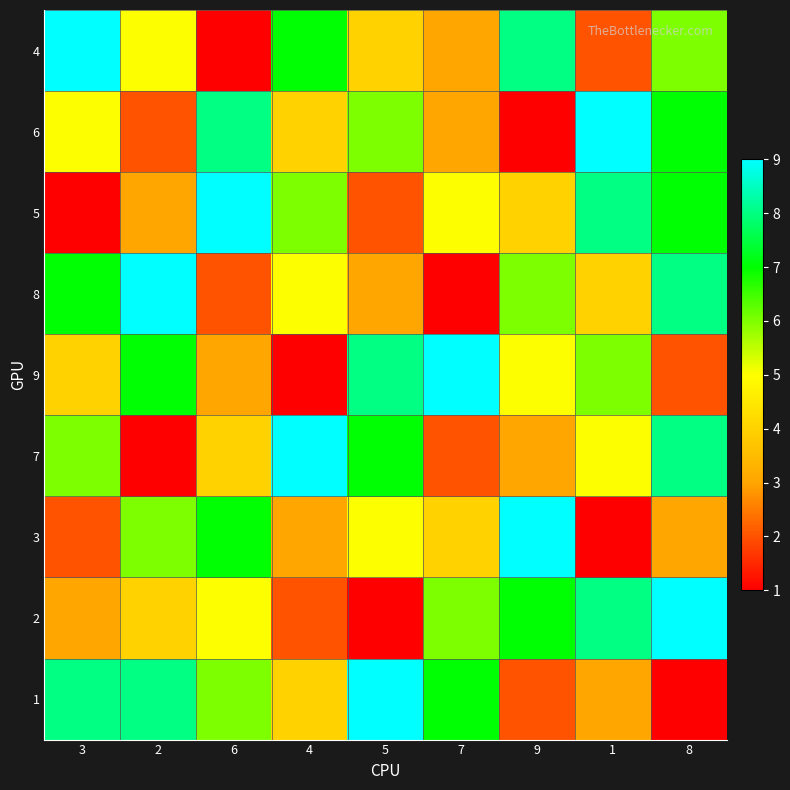

Reading left to right, what are all the values shown in this chart?

4: 3=9	2=5	6=1	4=7	5=4	7=3	9=8	1=2	8=6
6: 3=5	2=2	6=8	4=4	5=6	7=3	9=1	1=9	8=7
5: 3=1	2=3	6=9	4=6	5=2	7=5	9=4	1=8	8=7
8: 3=7	2=9	6=2	4=5	5=3	7=1	9=6	1=4	8=8
9: 3=4	2=7	6=3	4=1	5=8	7=9	9=5	1=6	8=2
7: 3=6	2=1	6=4	4=9	5=7	7=2	9=3	1=5	8=8
3: 3=2	2=6	6=7	4=3	5=5	7=4	9=9	1=1	8=3
2: 3=3	2=4	6=5	4=2	5=1	7=6	9=7	1=8	8=9
1: 3=8	2=8	6=6	4=4	5=9	7=7	9=2	1=3	8=1